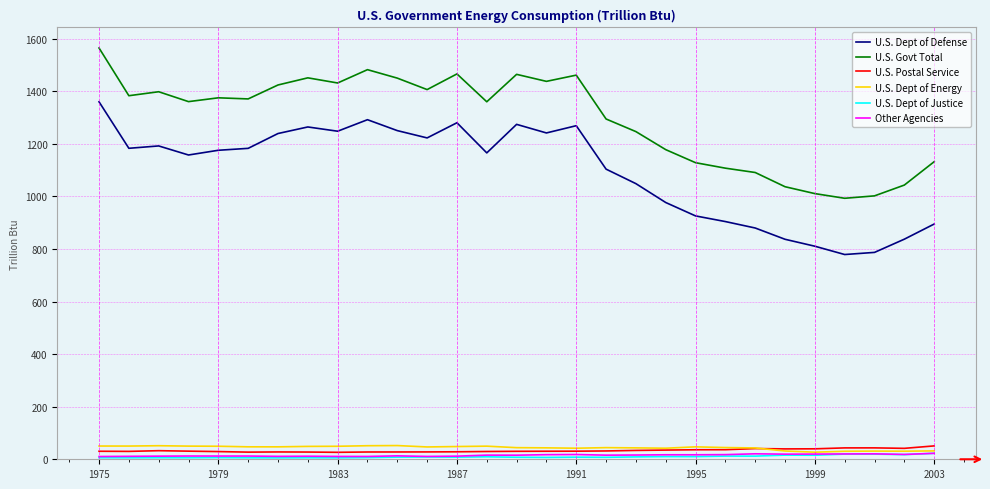

True or false: U.S. Govt Total and U.S. Dept of Energy intersect in this chart.

False